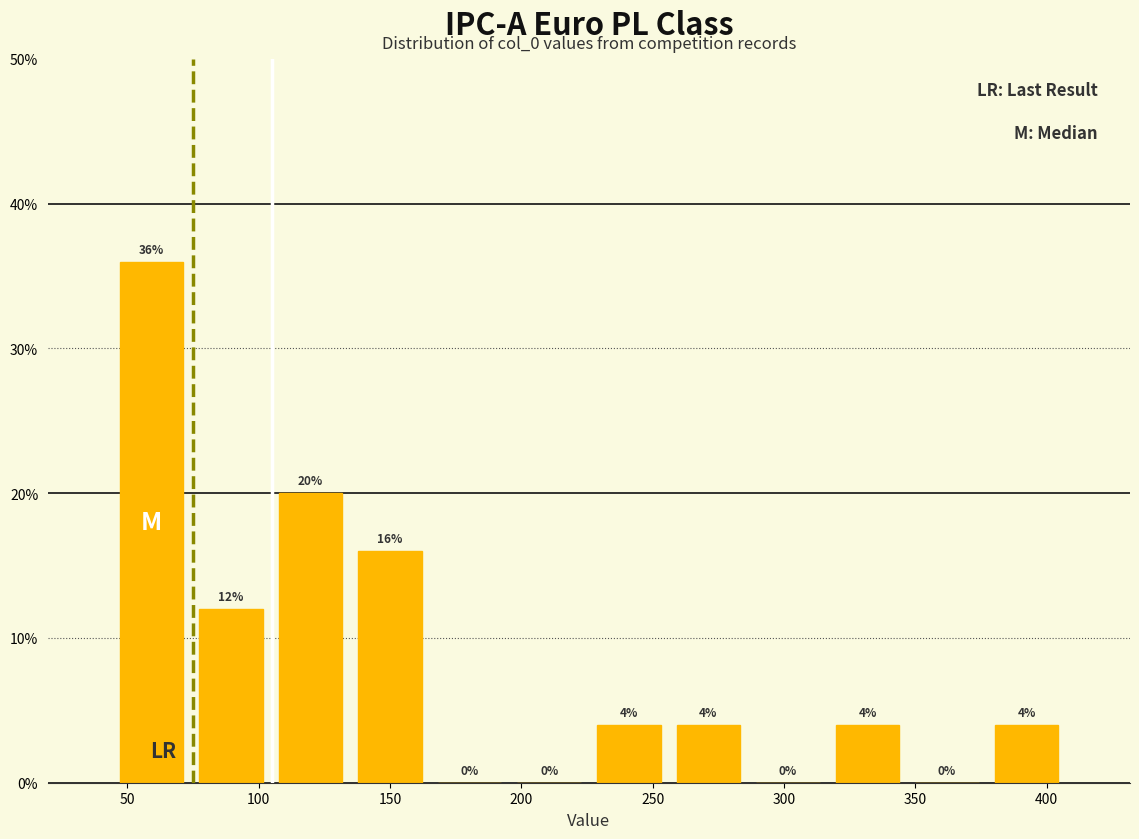

Reading left to right, transcribe this chart: for each bar, give the range it covers on the x-axis and its height. The bar edges are not printed on the chart, so give them approximately, as read against the axis.

45 to 75: 36
75 to 105: 12
105 to 135: 20
135 to 165: 16
165 to 195: 0
195 to 225: 0
225 to 255: 4
255 to 285: 4
285 to 315: 0
315 to 345: 4
345 to 375: 0
375 to 410: 4